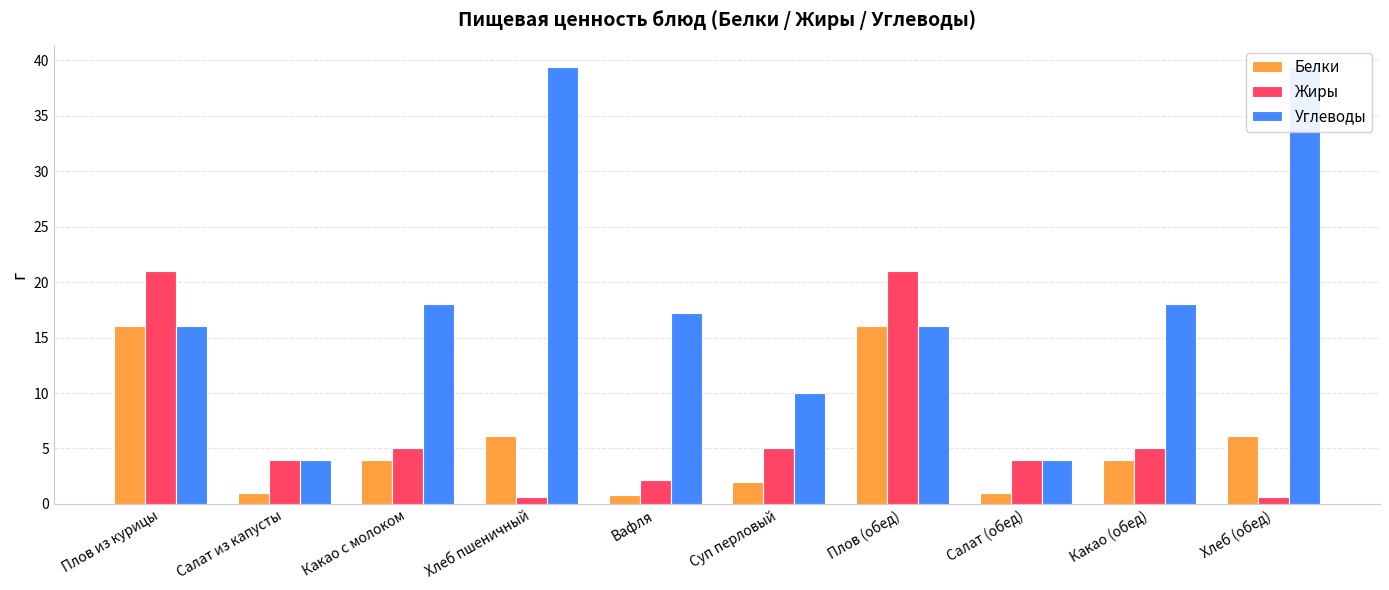

What are all the series names shown in the legend?

Белки, Жиры, Углеводы